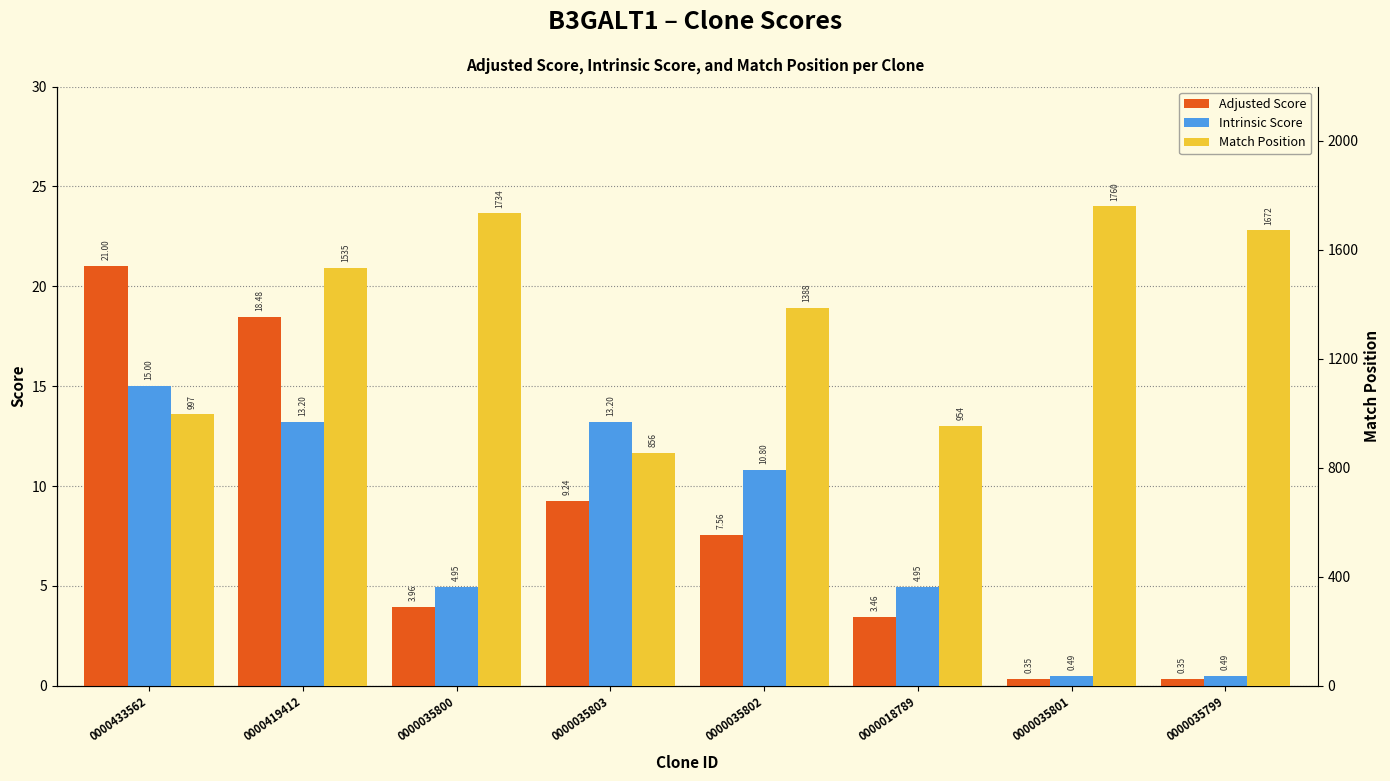

What is the difference between the maximum and second lowest values in the Adjusted Score series?

20.7